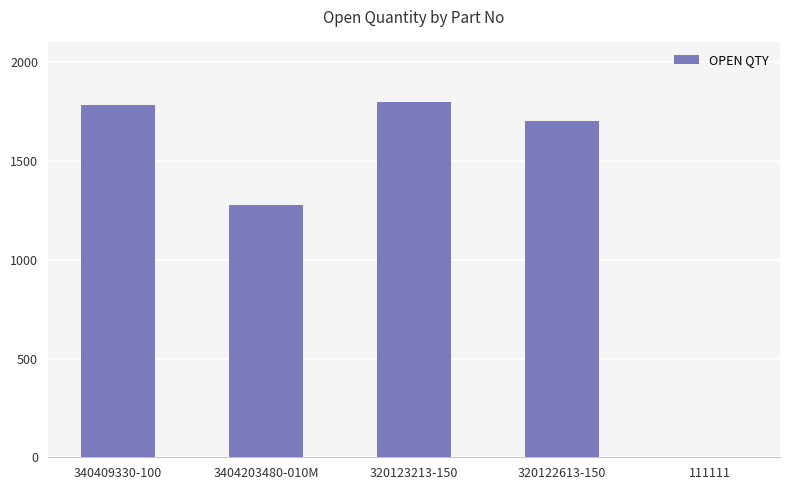

The chart shows a value of 1 at 111111. True or false?

True